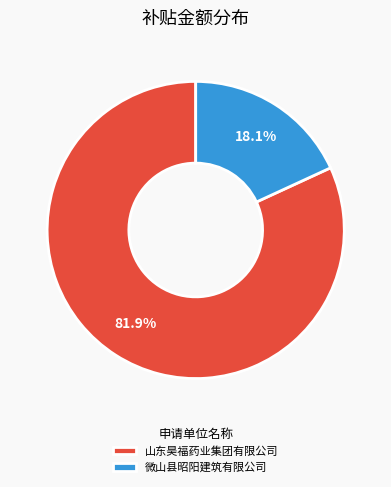

To the nearest percent, what percentage of the pie is 微山县昭阳建筑有限公司?

18%